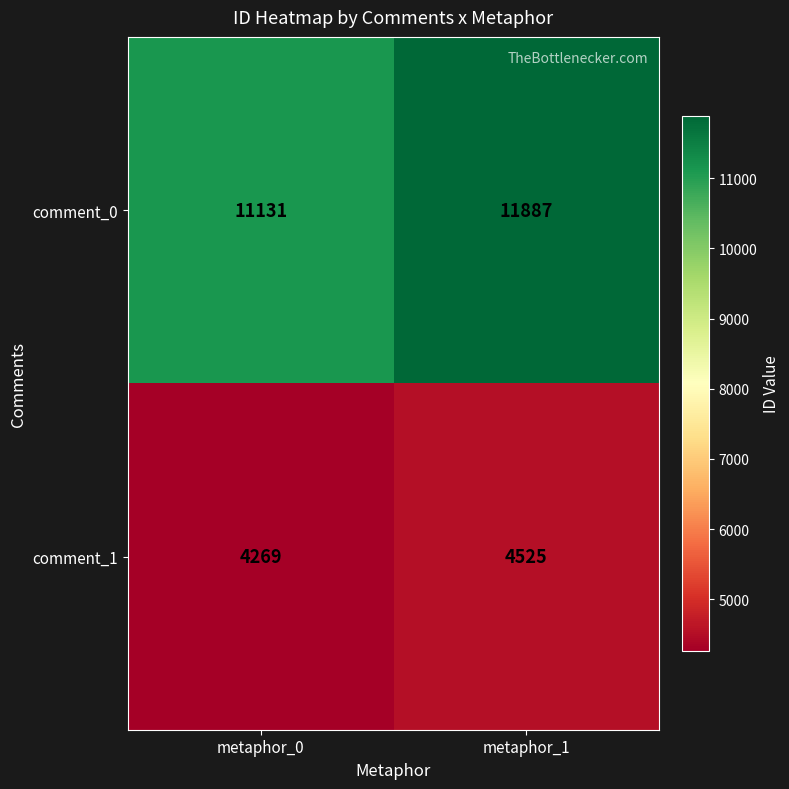

Which series changed the most between metaphor_0 and metaphor_1?

comment_0